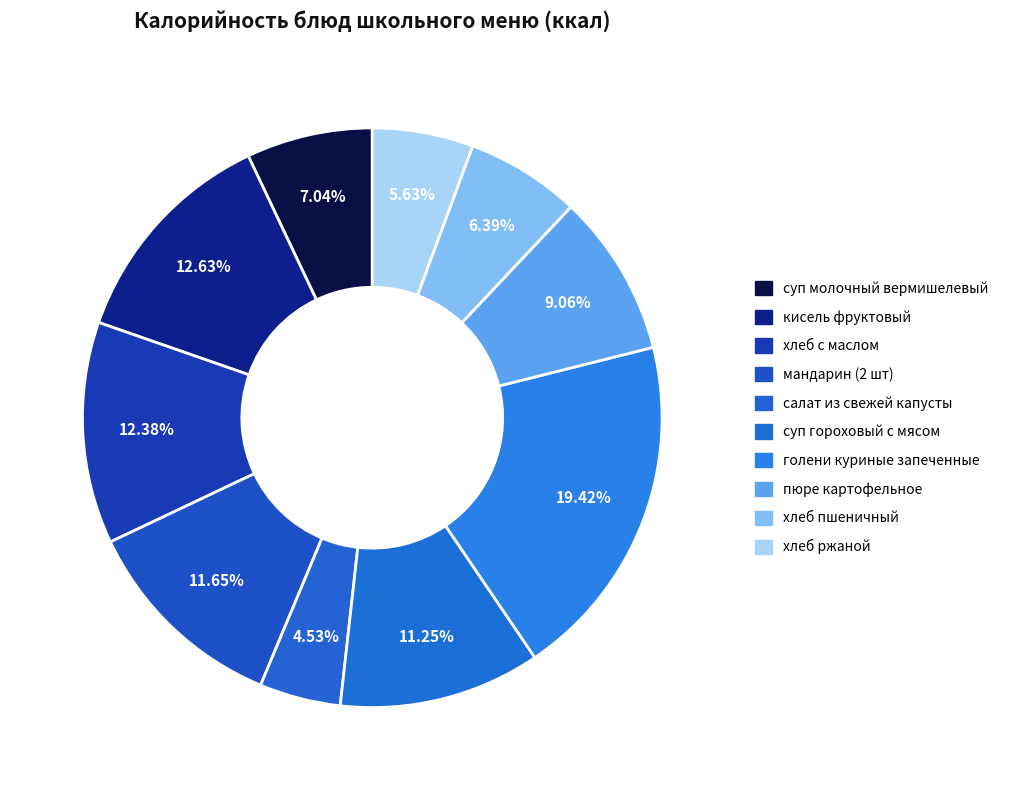

What is the total percentage of пюре картофельное and суп молочный вермишелевый?

16.1%